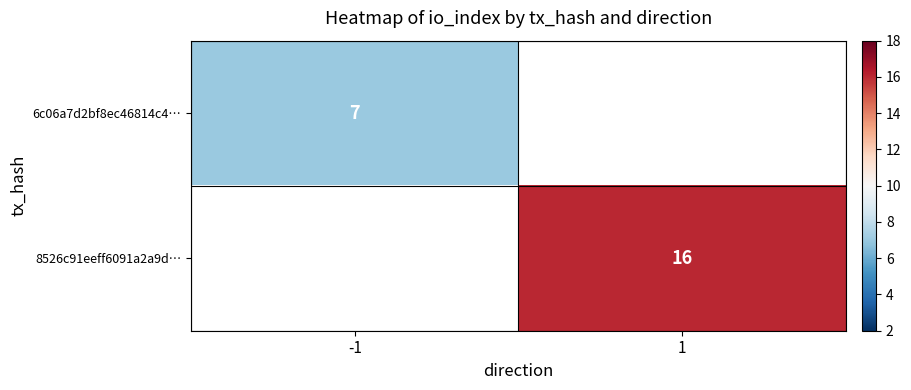

The 8526c91eeff6091a2a9d… series shows 16 at 1. True or false?

True